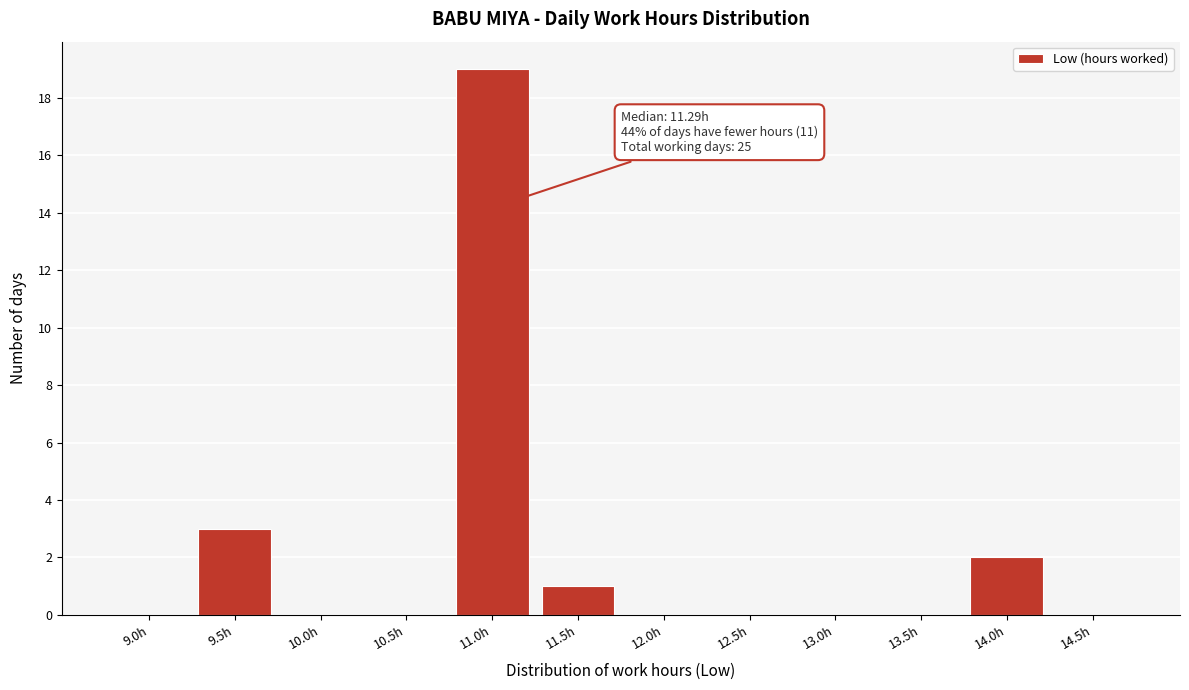

Reading right to left, list all the values displayed in this chart.

14.5h=0	14.0h=2	13.5h=0	13.0h=0	12.5h=0	12.0h=0	11.5h=1	11.0h=19	10.5h=0	10.0h=0	9.5h=3	9.0h=0